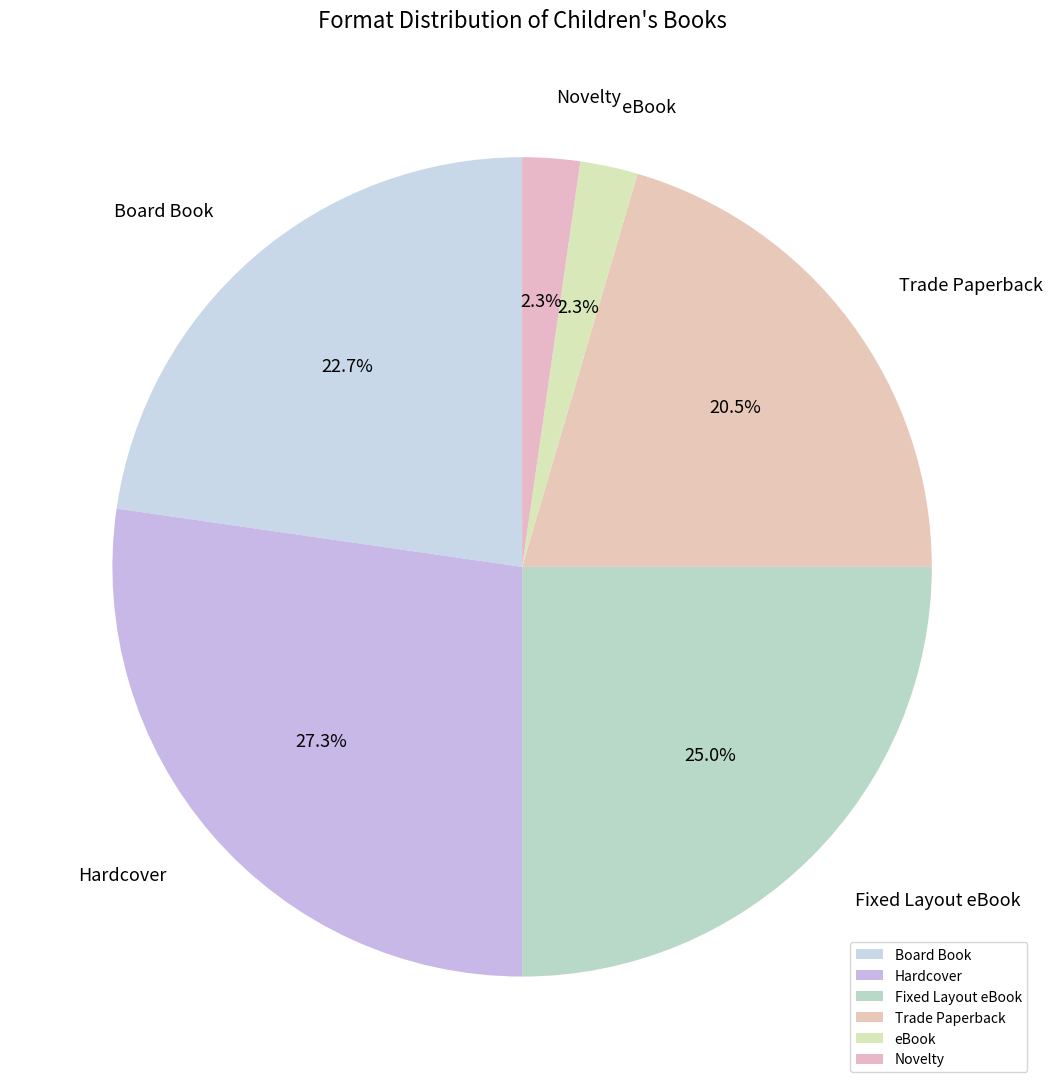

How many slices are in this pie chart?

6